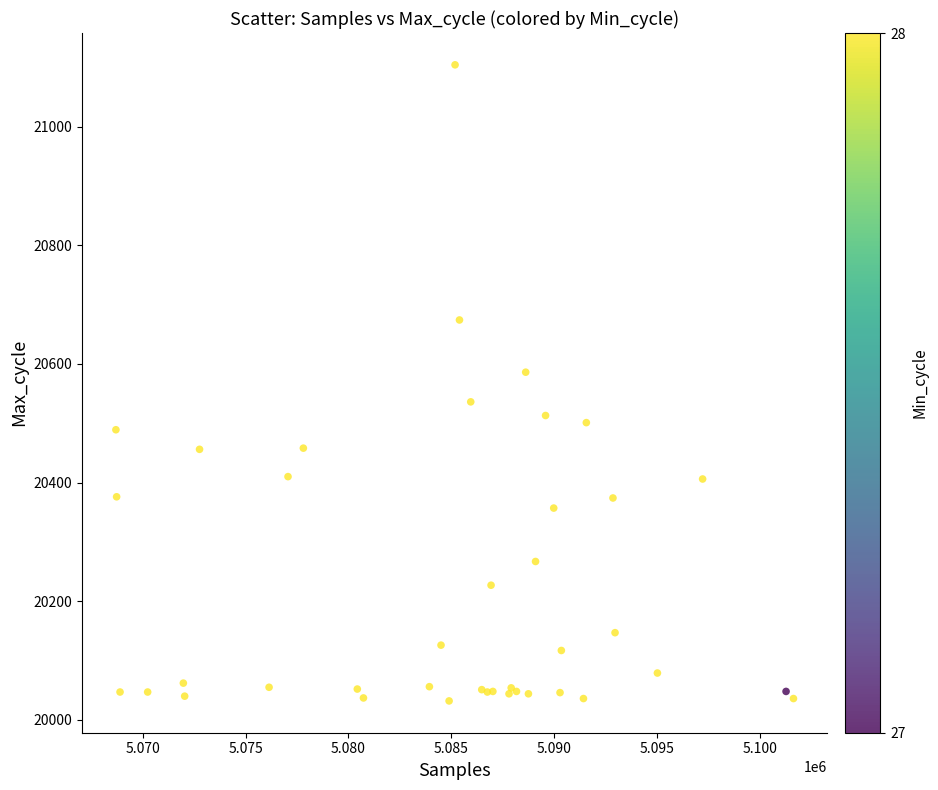

What Y value in the scatter plot is closest to 20568?

20586